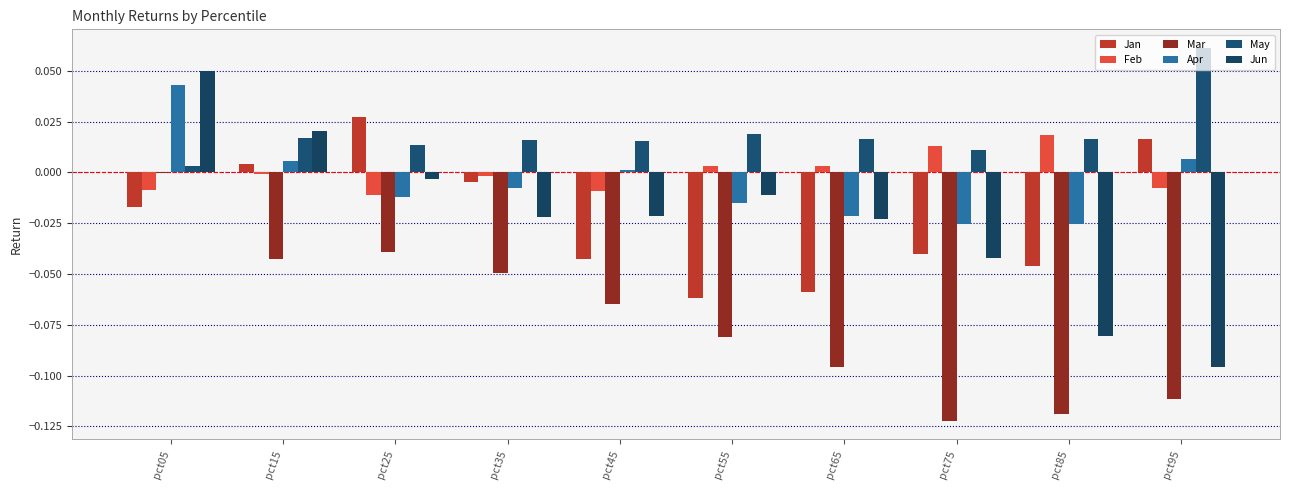

Rank the series by their maximum value, from lowest to highest.

Mar, Feb, Jan, Apr, Jun, May